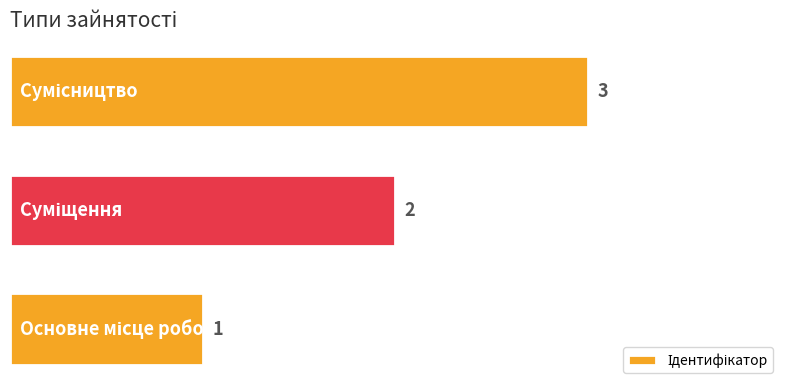

What is the minimum value shown in the chart?

1